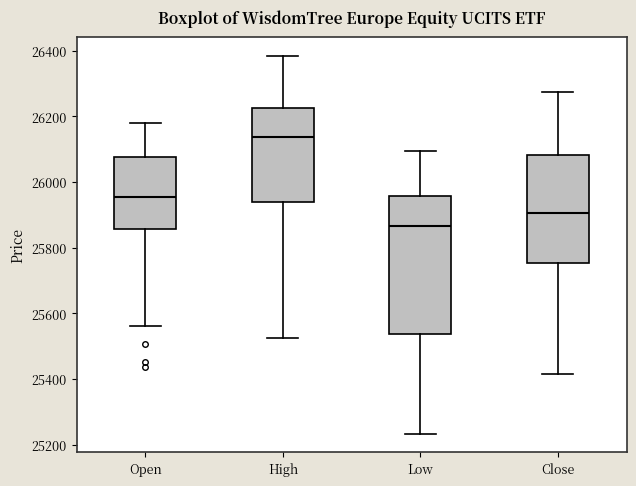

Which box has the lowest median line?

Low